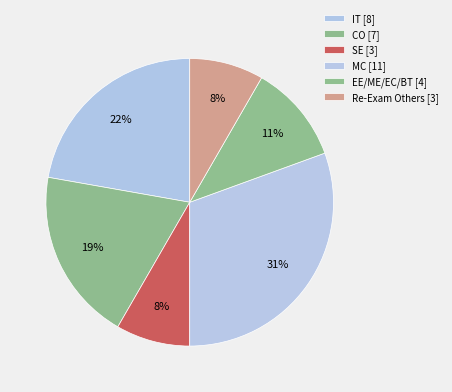

Count the number of slices in the pie.

6